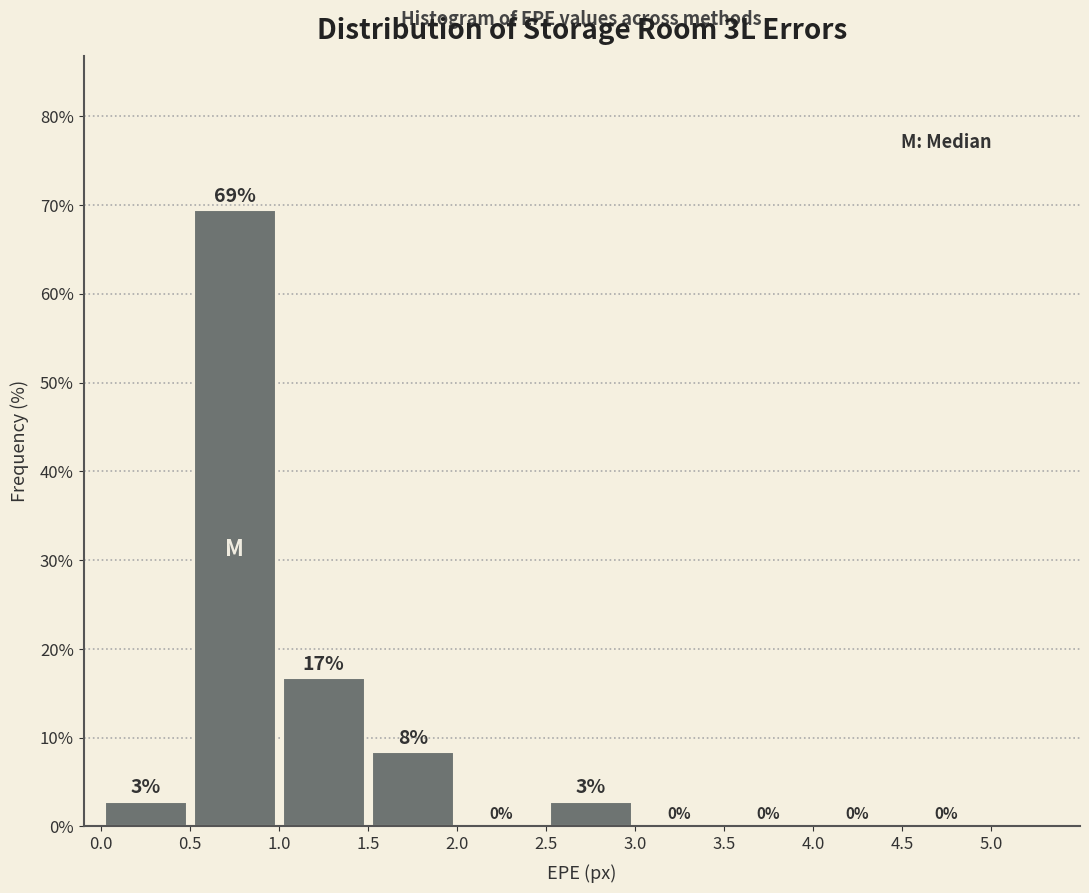

Which range on the x-axis has the tallest bar?

0.5 to 1.0